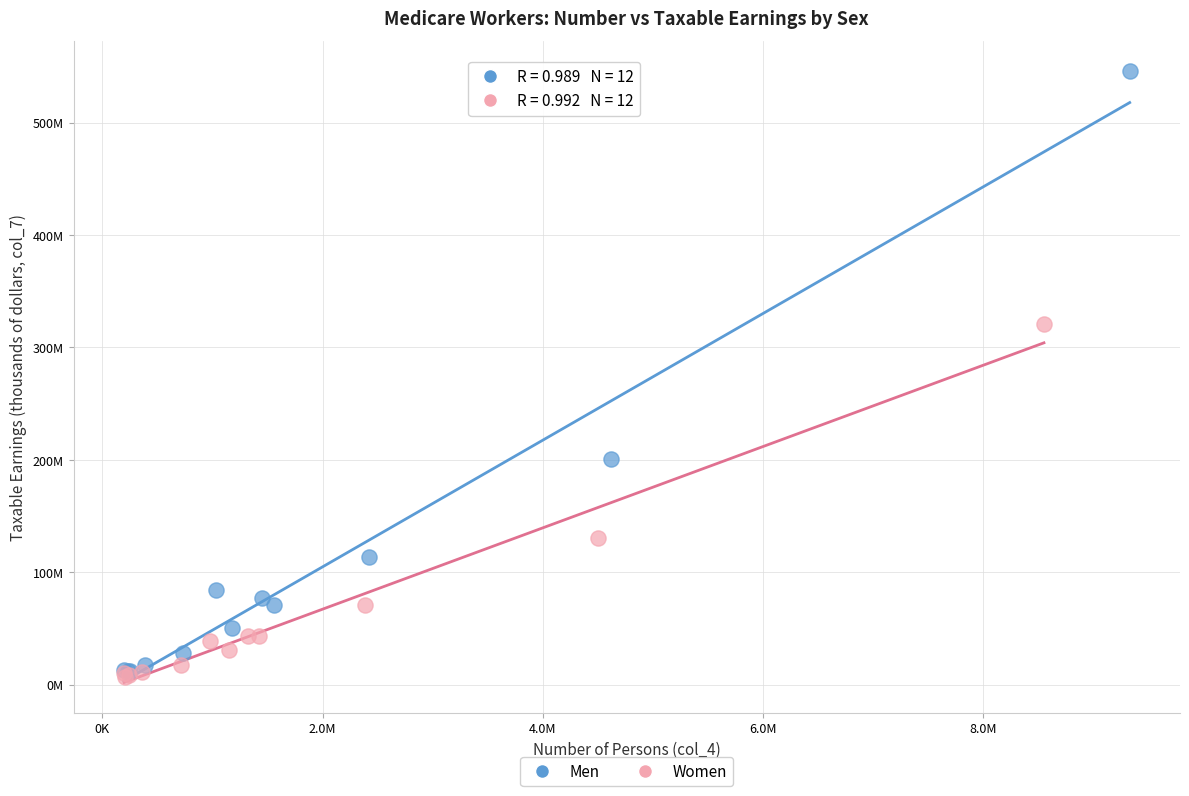

Which series has the largest Y range (max minus min)?

Men